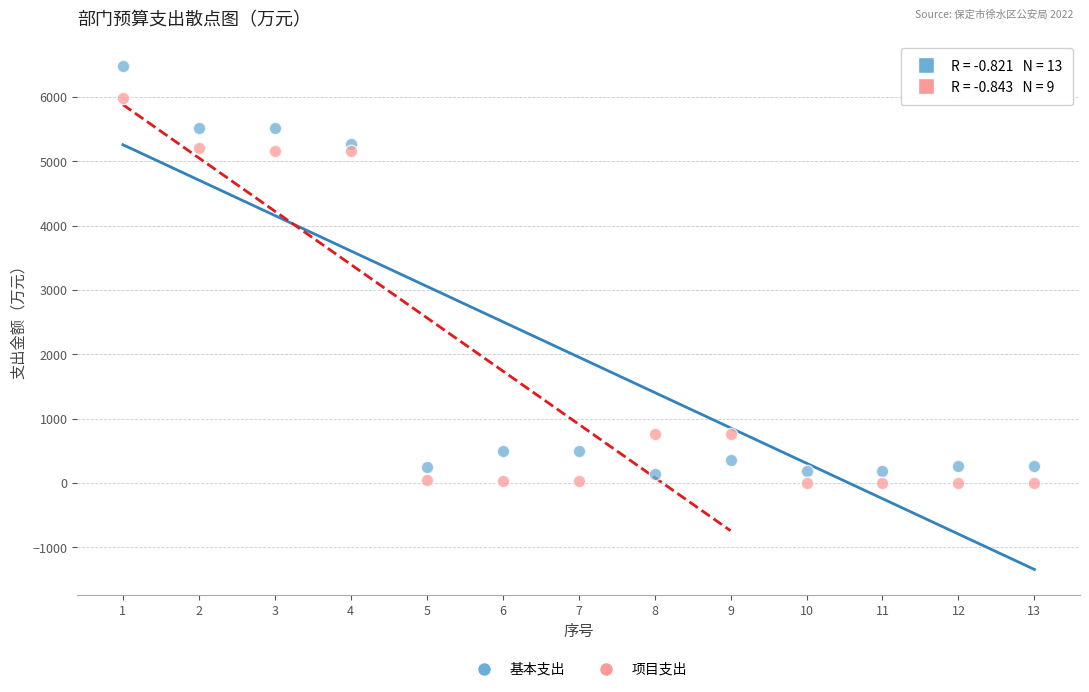

Across all data points, what is the range of X values (max minus min)?

12.0